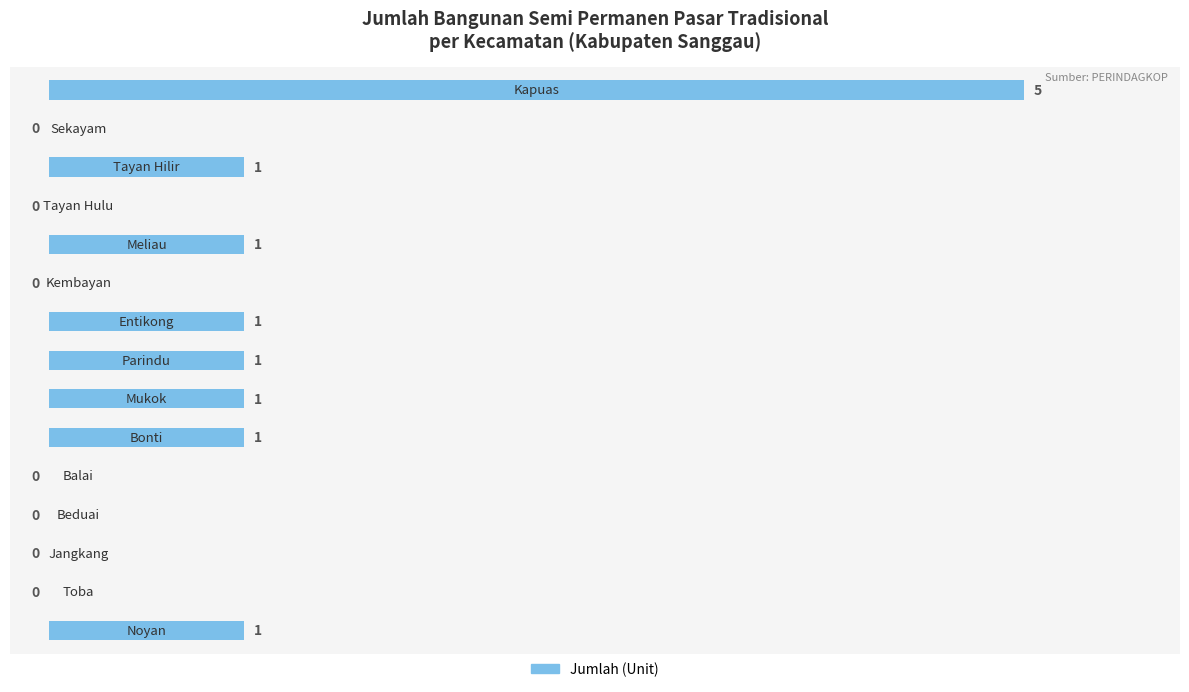

What is the sum of all values?

12